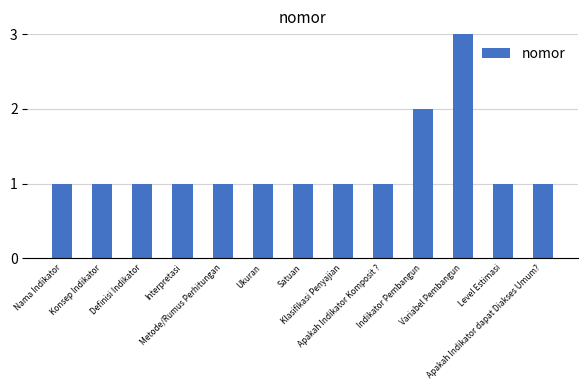

What is the difference between the maximum and minimum values?

2